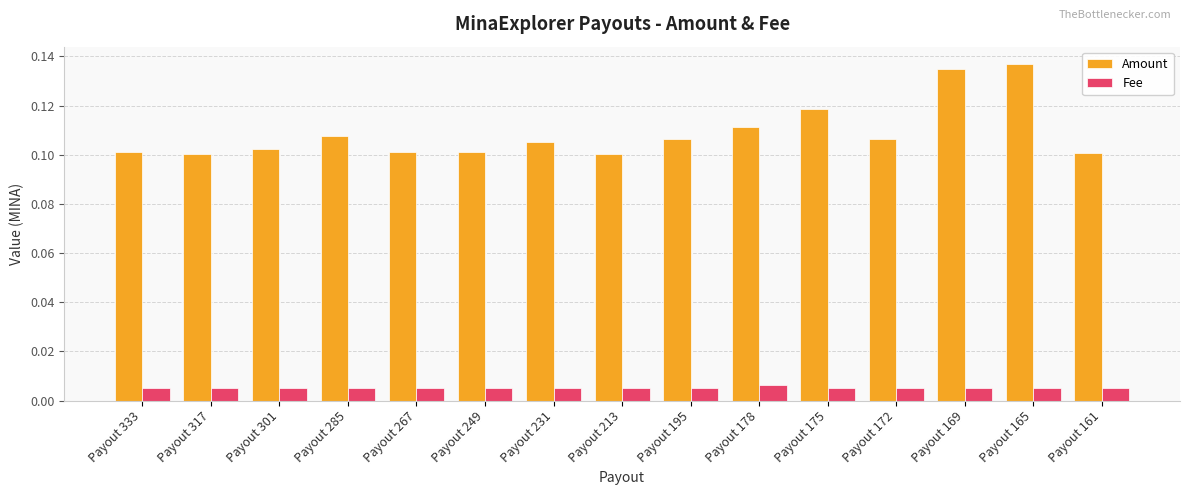

At which label does Fee reach its peak?

Payout 178